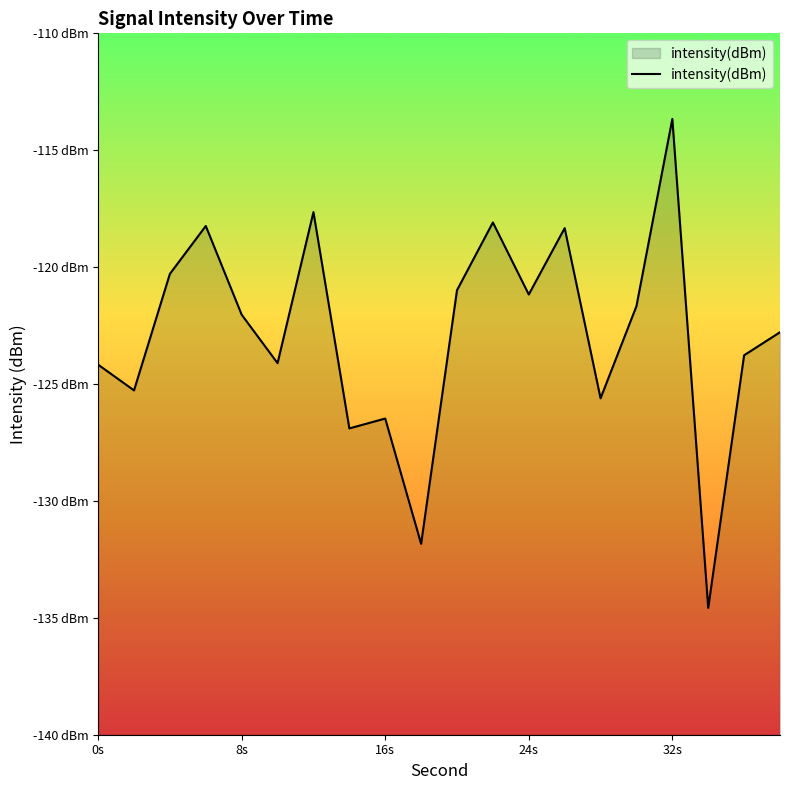

What is the maximum value shown in the chart?

-113.7